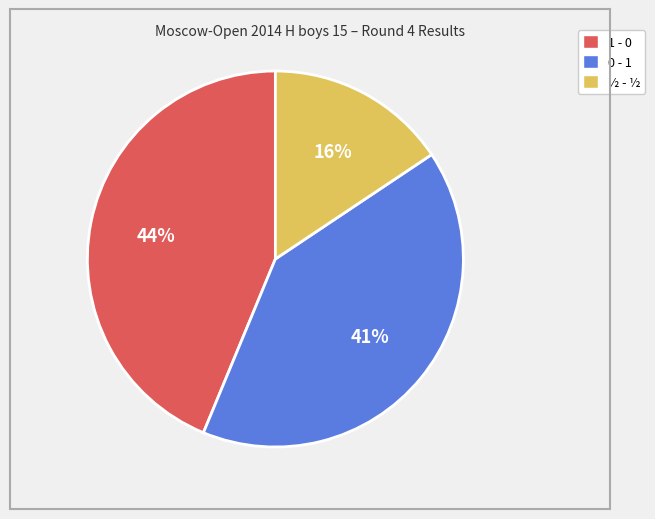

To the nearest percent, what percentage of the pie is 0 - 1?

41%